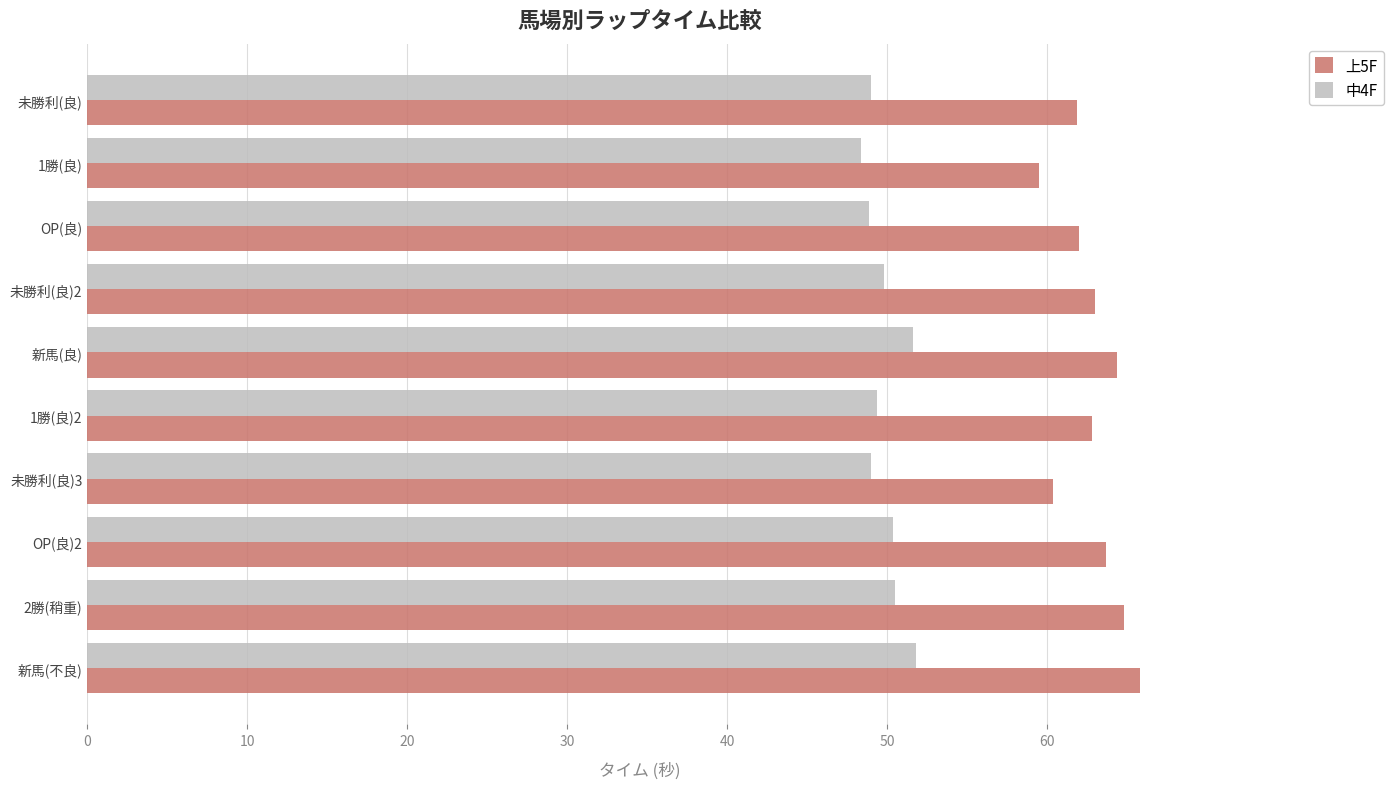

What is the sum of all 中4F values?

498.8